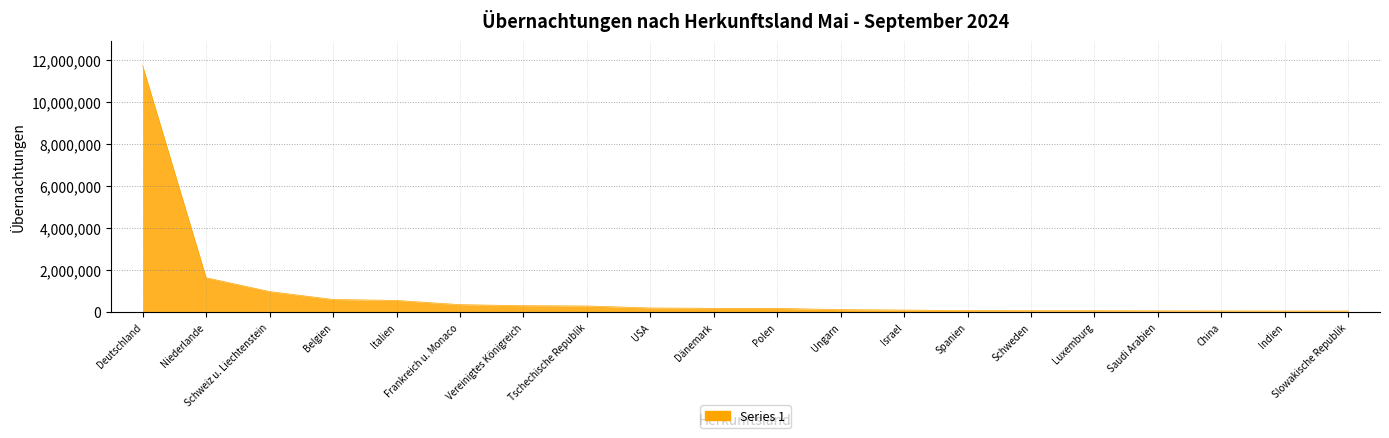

What is the difference between the values at Vereinigtes Königreich and Deutschland?

11403870